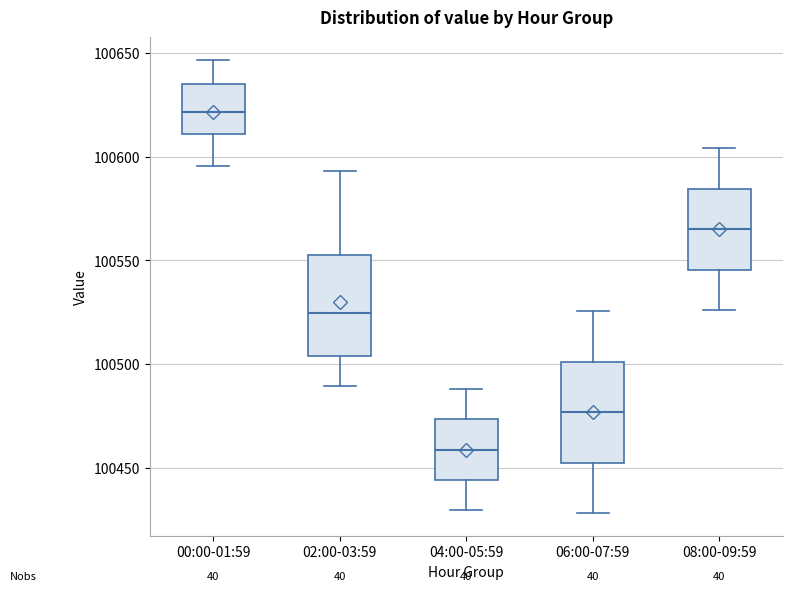

Reading left to right, read every box against the y-axis: the position of its median line, the range the box covers, and the ends of its whiskers. The values are not printed on the chart, so give them approximately, as read against the axis.

00:00-01:59: median 100620, box 100610 to 100635, whiskers 100595 to 100645
02:00-03:59: median 100525, box 100505 to 100555, whiskers 100490 to 100595
04:00-05:59: median 100460, box 100445 to 100475, whiskers 100430 to 100490
06:00-07:59: median 100475, box 100450 to 100500, whiskers 100430 to 100525
08:00-09:59: median 100565, box 100545 to 100585, whiskers 100525 to 100605